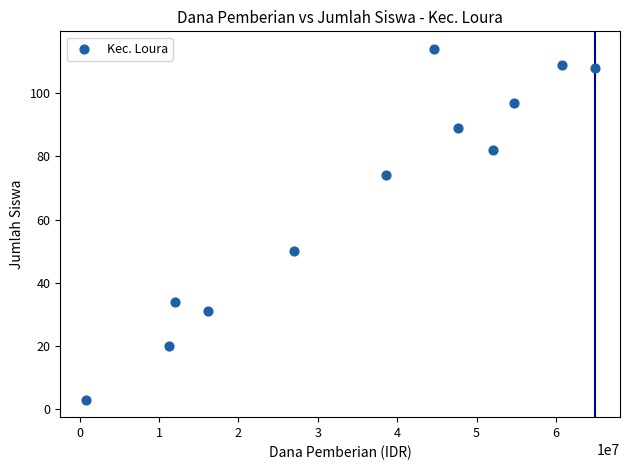

What Y value in the scatter plot is closest to 58?

50